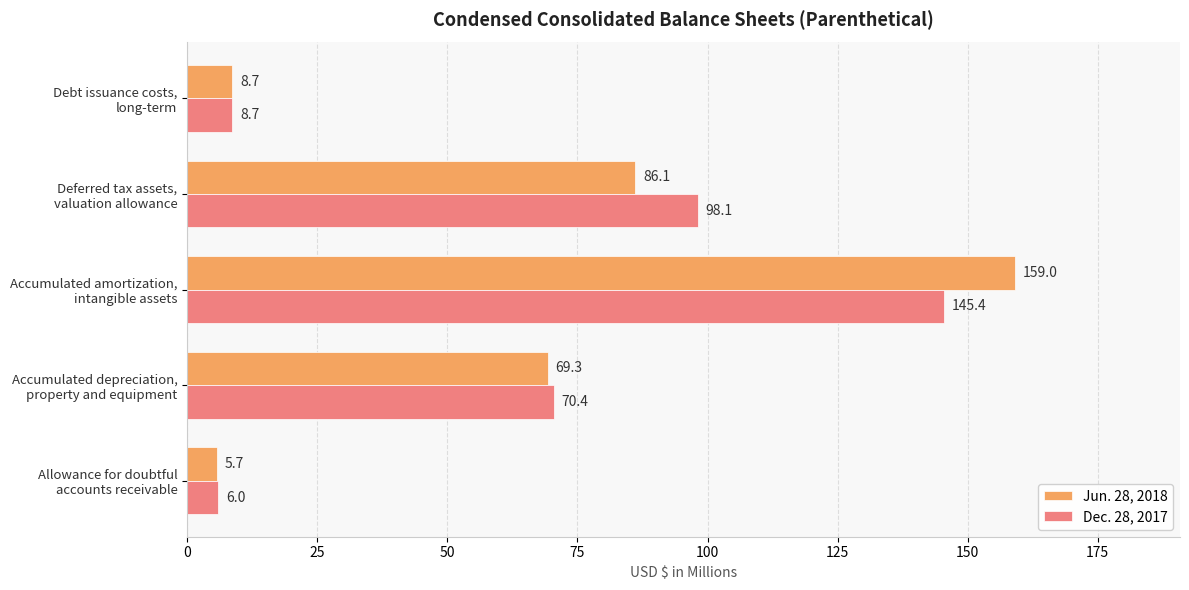

Which series has the largest range (max minus min)?

Jun. 28, 2018